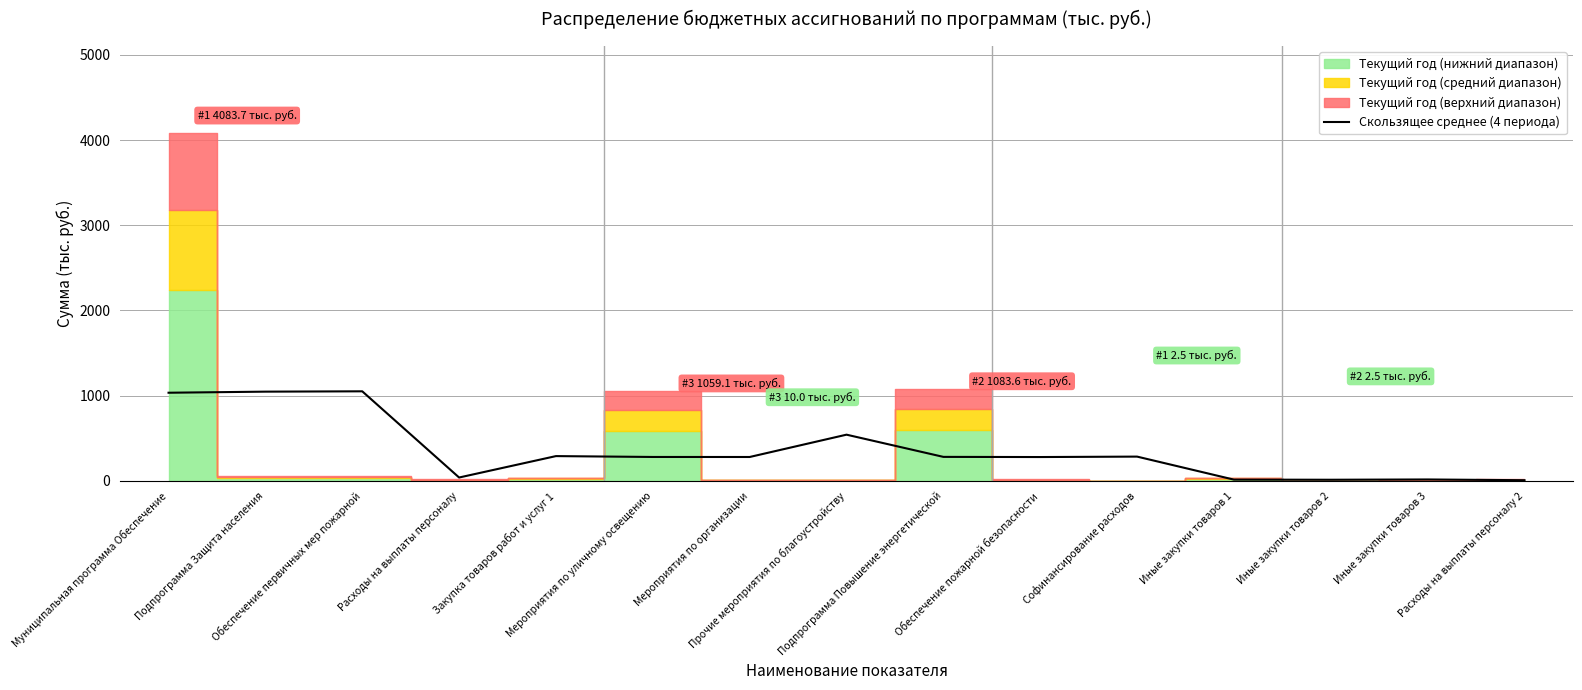

The chart shows a value of 409.9 at Закупка товаров работ и услуг 1. True or false?

False